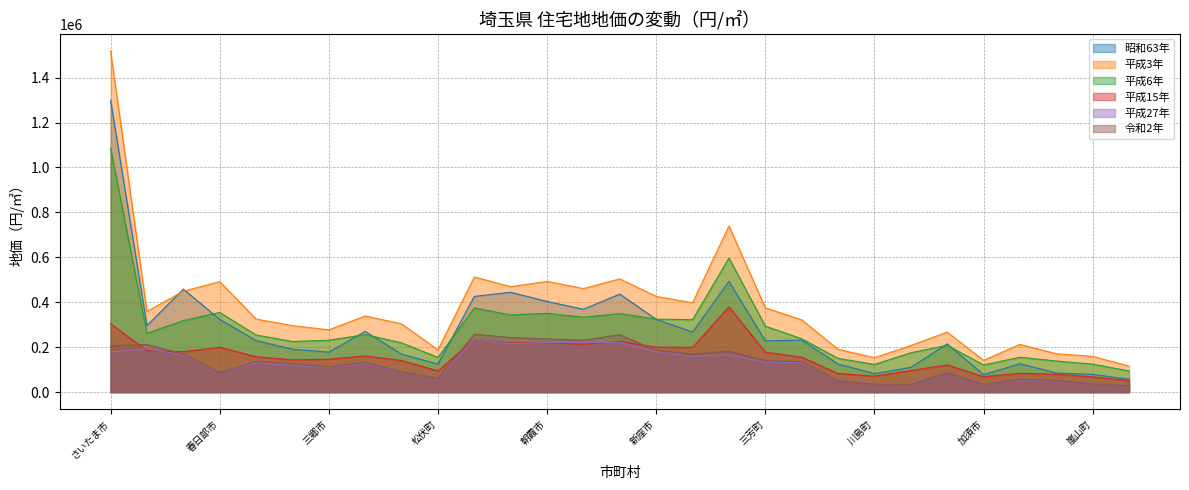

True or false: H6 has a value of 208600 at 飯能市.

True